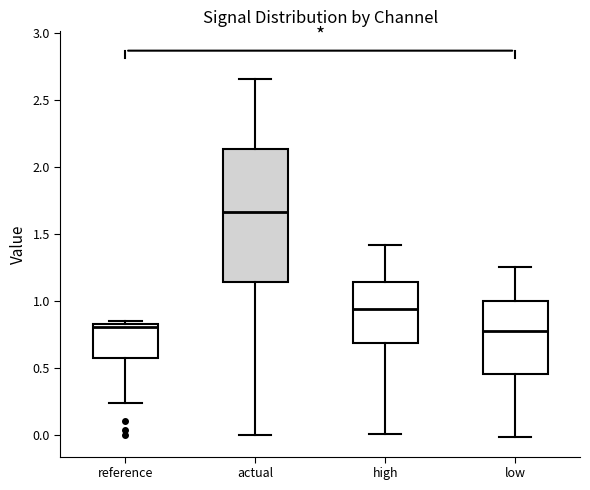

Where does the median line of the box for reference sit on the y-axis? The values are not printed on the chart, so give them approximately, as read against the axis.

0.80